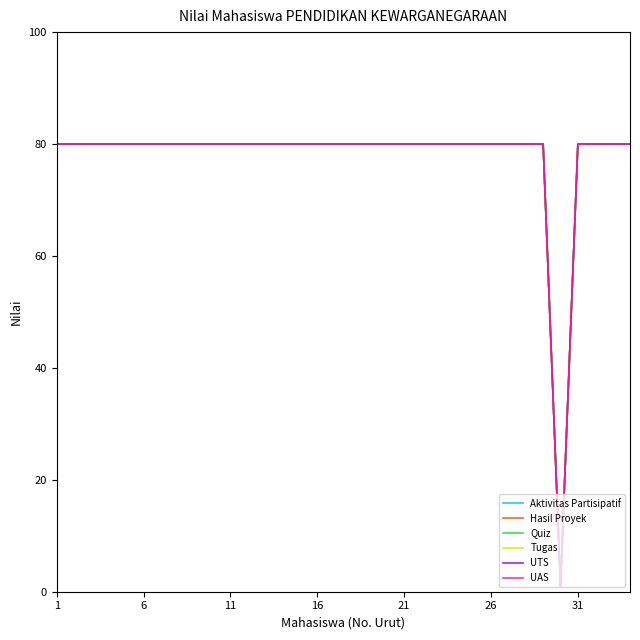

True or false: UTS and Quiz cross at least once.

False